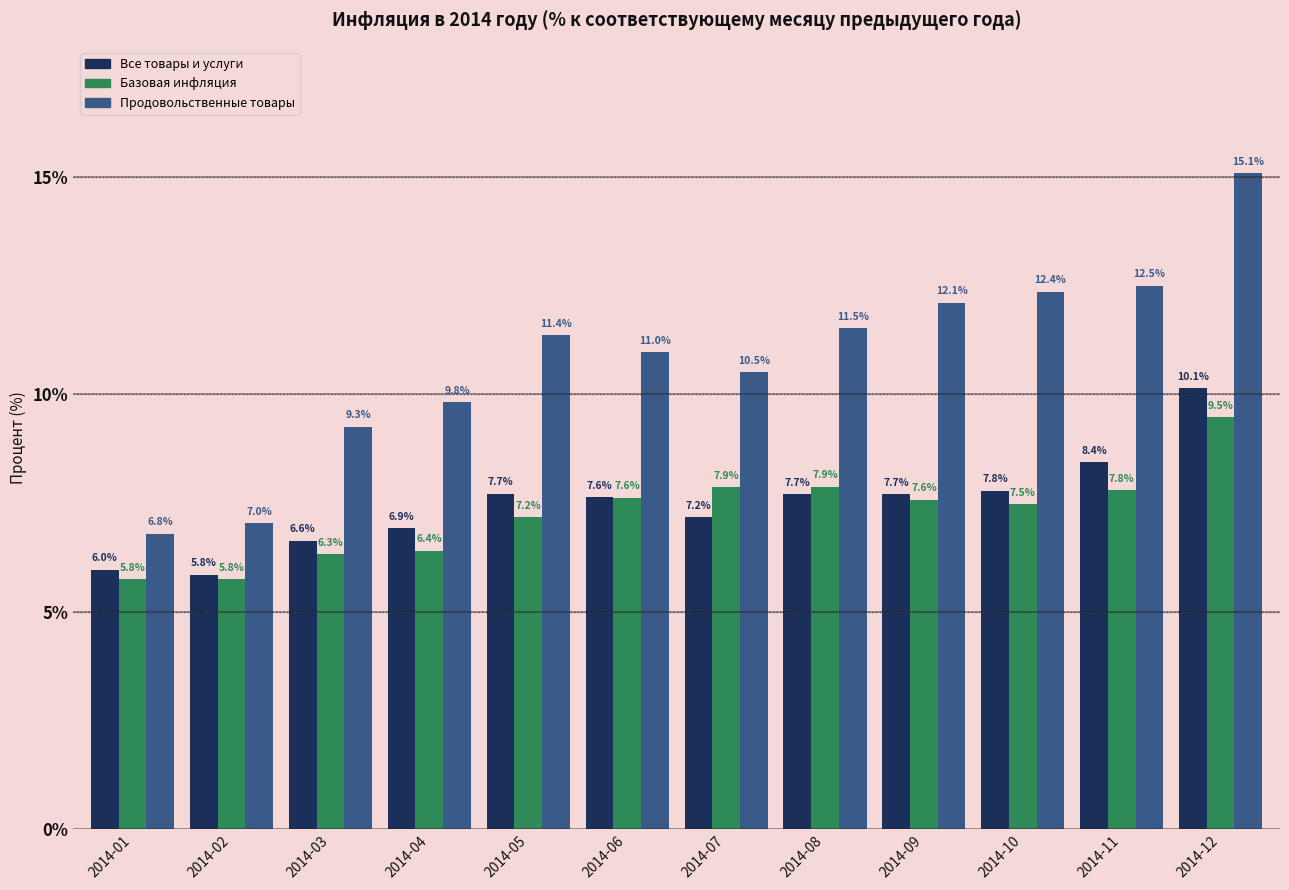

The Продовольственные товары series shows 15.3 at 2014-07. True or false?

False